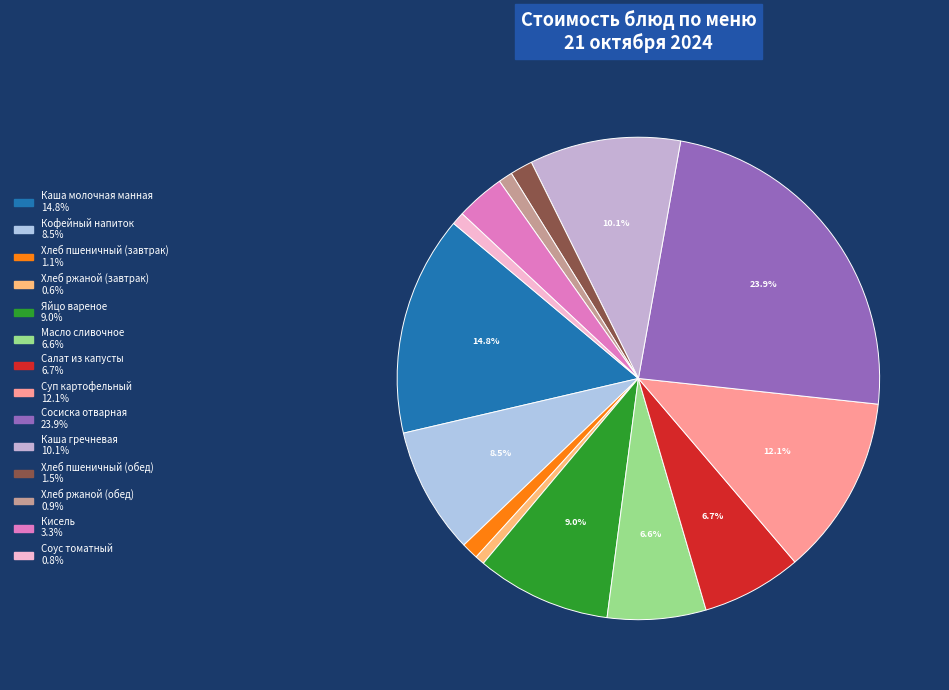

Rank the categories by value from highest to lowest.

Сосиска отварная, Каша молочная манная, Суп картофельный, Каша гречневая, Яйцо вареное, Кофейный напиток, Салат из капусты, Масло сливочное, Кисель, Хлеб пшеничный (обед), Хлеб пшеничный (завтрак), Хлеб ржаной (обед), Соус томатный, Хлеб ржаной (завтрак)